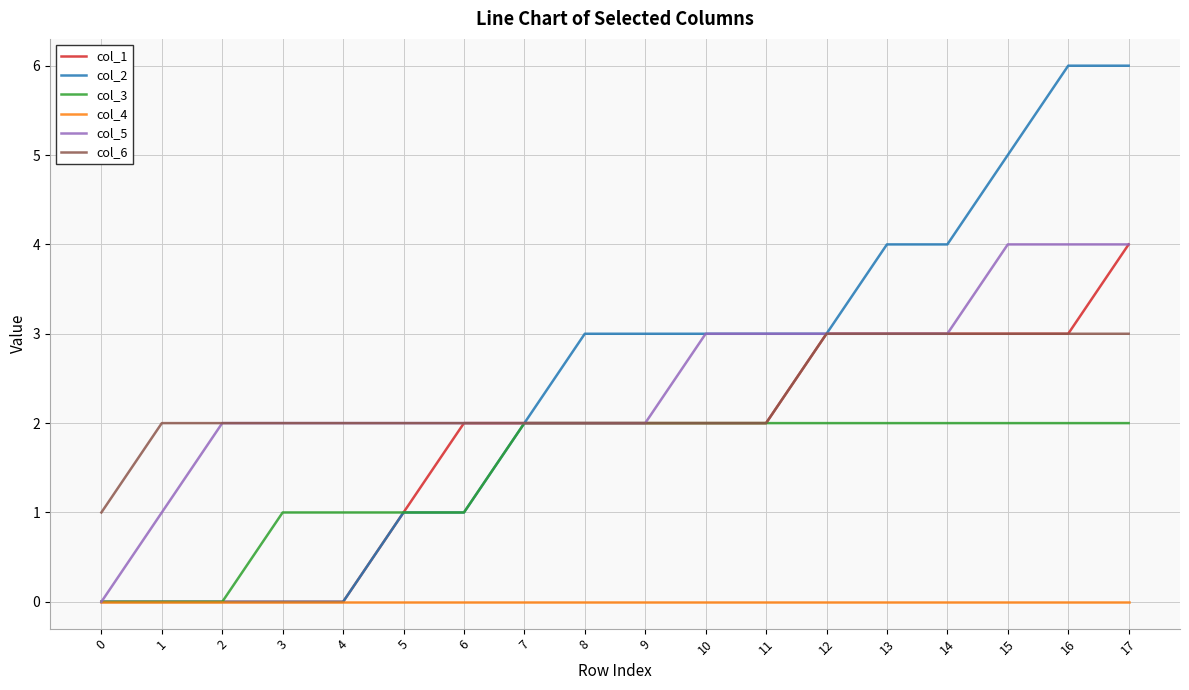

The value of col_4 at 16 is 0. True or false?

True